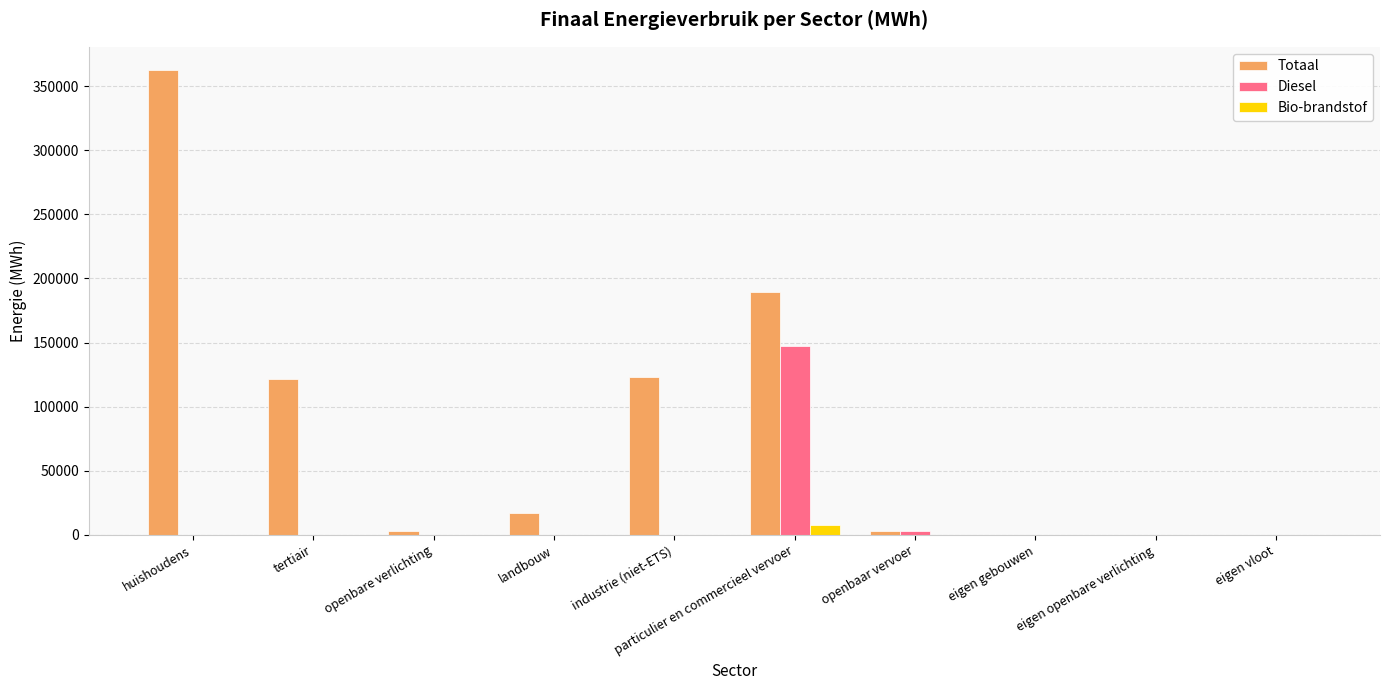

Are the bars grouped side by side (vs. stacked)?

Yes